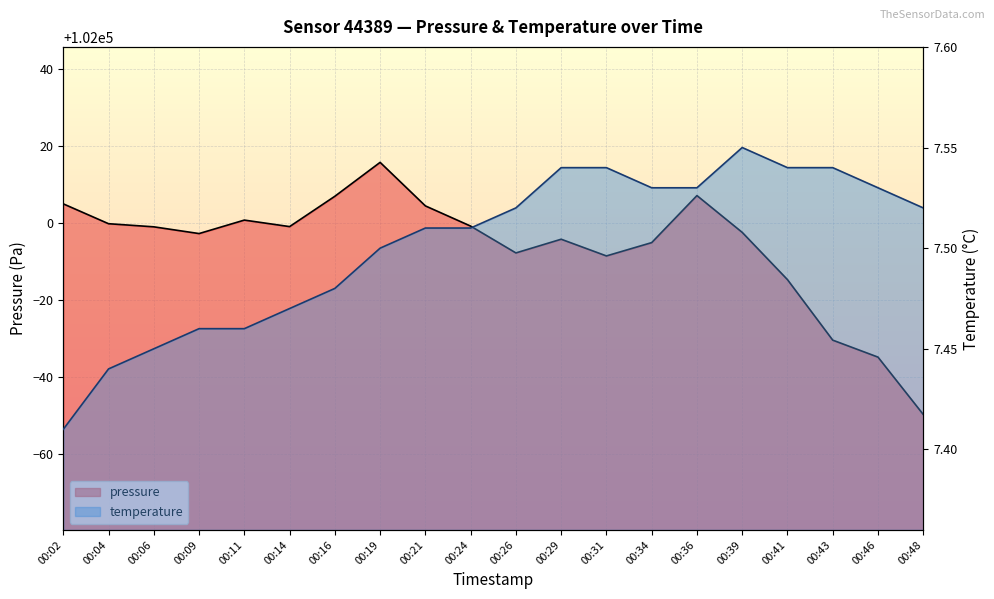

What is the maximum value shown in the chart?

102015.7